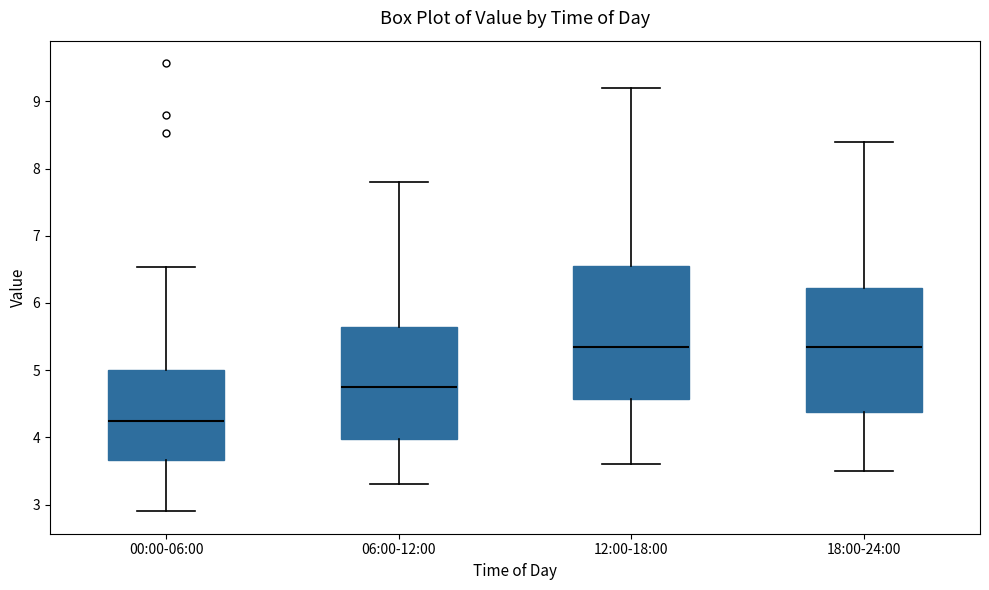

Reading left to right, read every box against the y-axis: the position of its median line, the range the box covers, and the ends of its whiskers. The values are not printed on the chart, so give them approximately, as read against the axis.

00:00-06:00: median 4.3, box 3.7 to 5.0, whiskers 2.9 to 6.5
06:00-12:00: median 4.8, box 4.0 to 5.7, whiskers 3.3 to 7.8
12:00-18:00: median 5.4, box 4.6 to 6.6, whiskers 3.6 to 9.2
18:00-24:00: median 5.4, box 4.4 to 6.2, whiskers 3.5 to 8.4